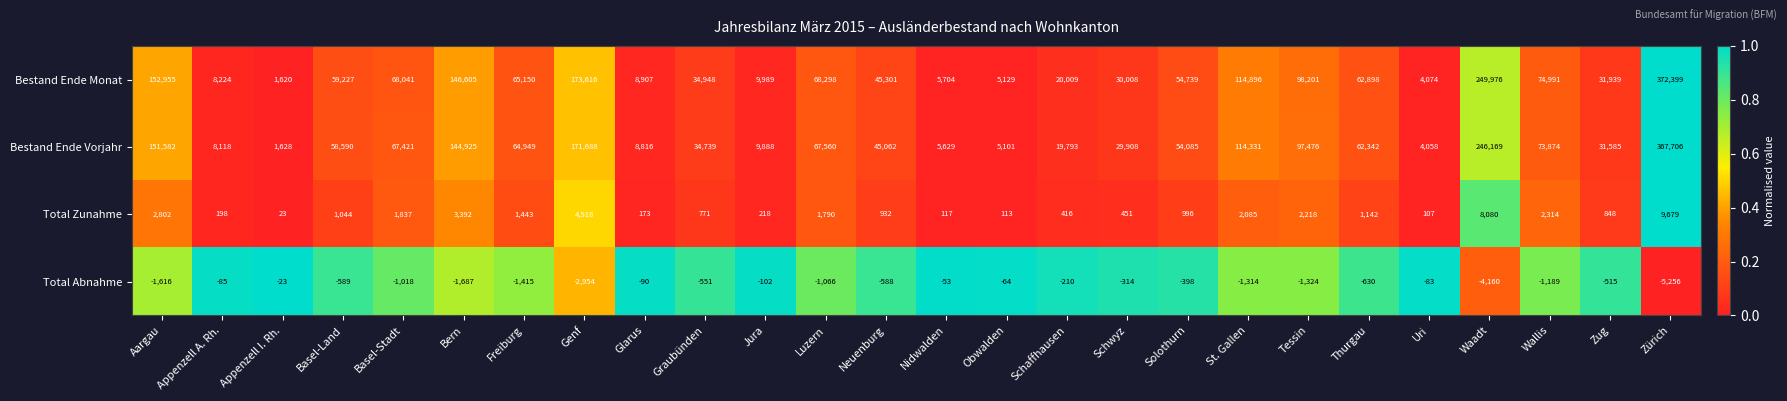

Which series has the largest total across all categories?

Bestand Ende Monat